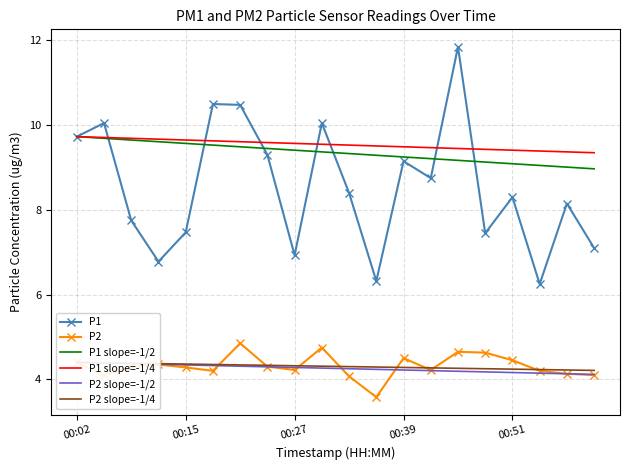

Is it true that P1 slope=-1/4 equals 9.5 at 00:39?

True